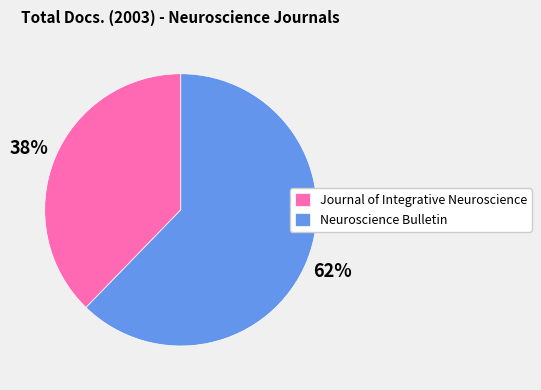

To the nearest percent, what portion does Neuroscience Bulletin represent?

62%